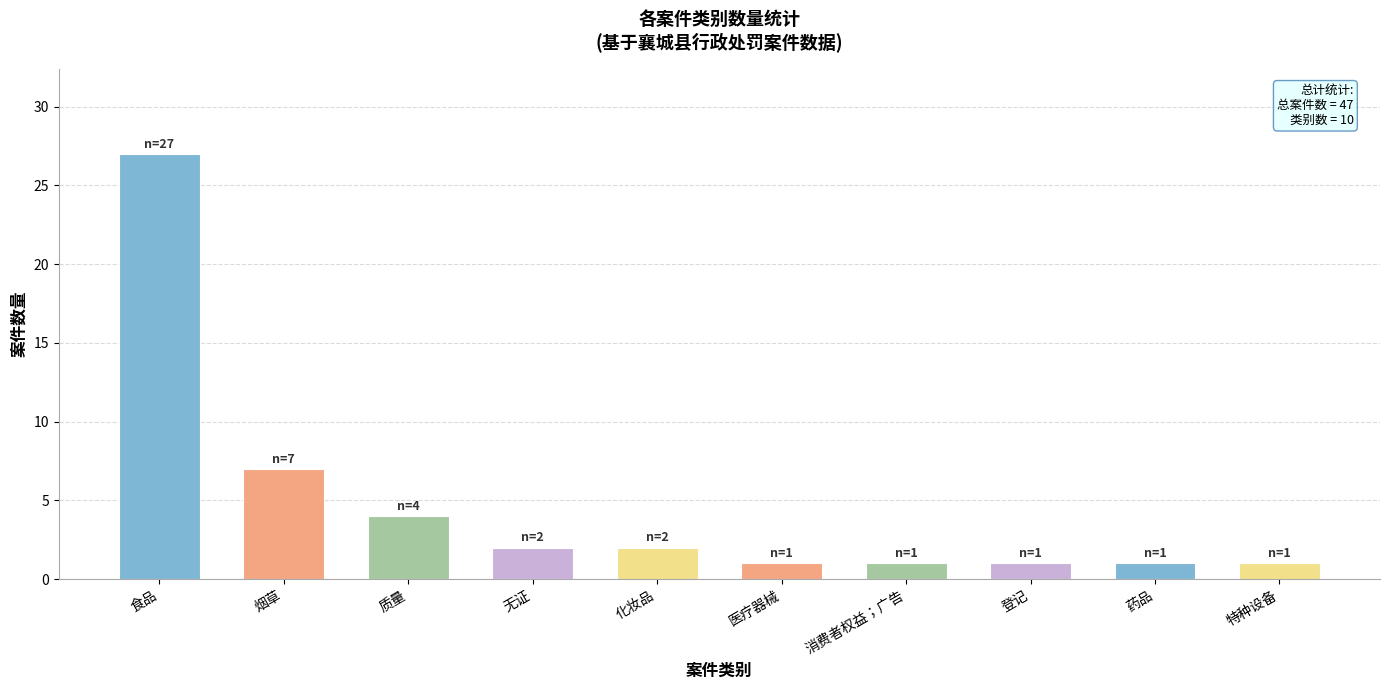

Which has a higher value, 烟草 or 消费者权益；广告?

烟草